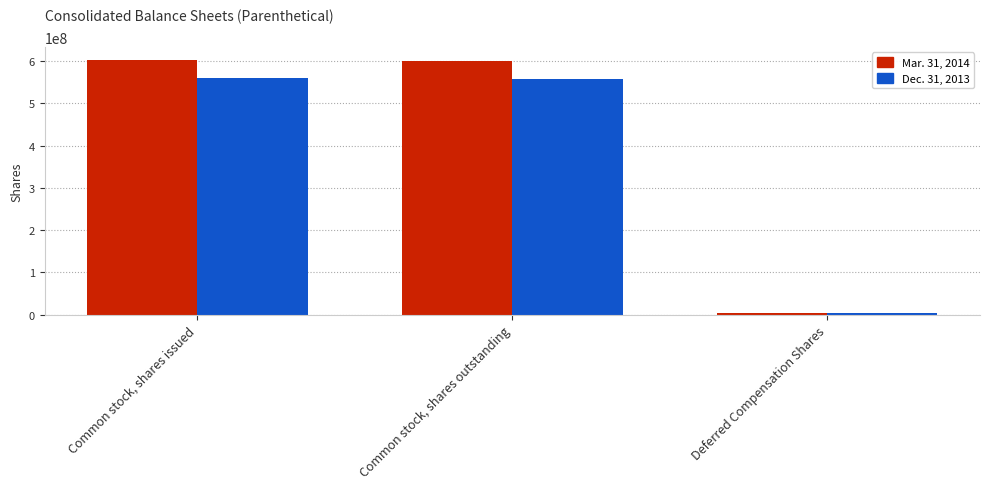

What is the maximum value shown in the chart?

603891061